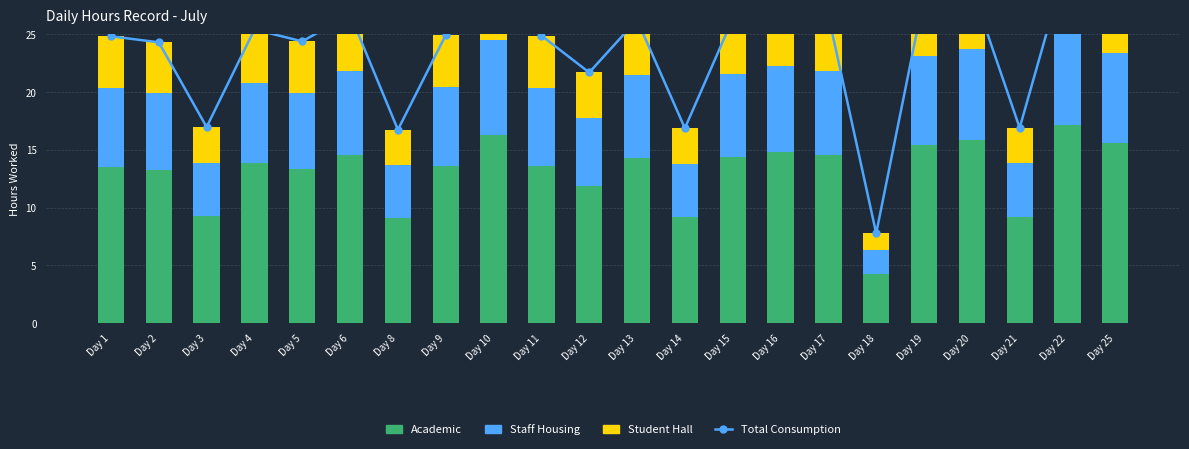

List the series in order of their peak value, lowest first.

Student Hall, Staff Housing, Academic, Total Consumption